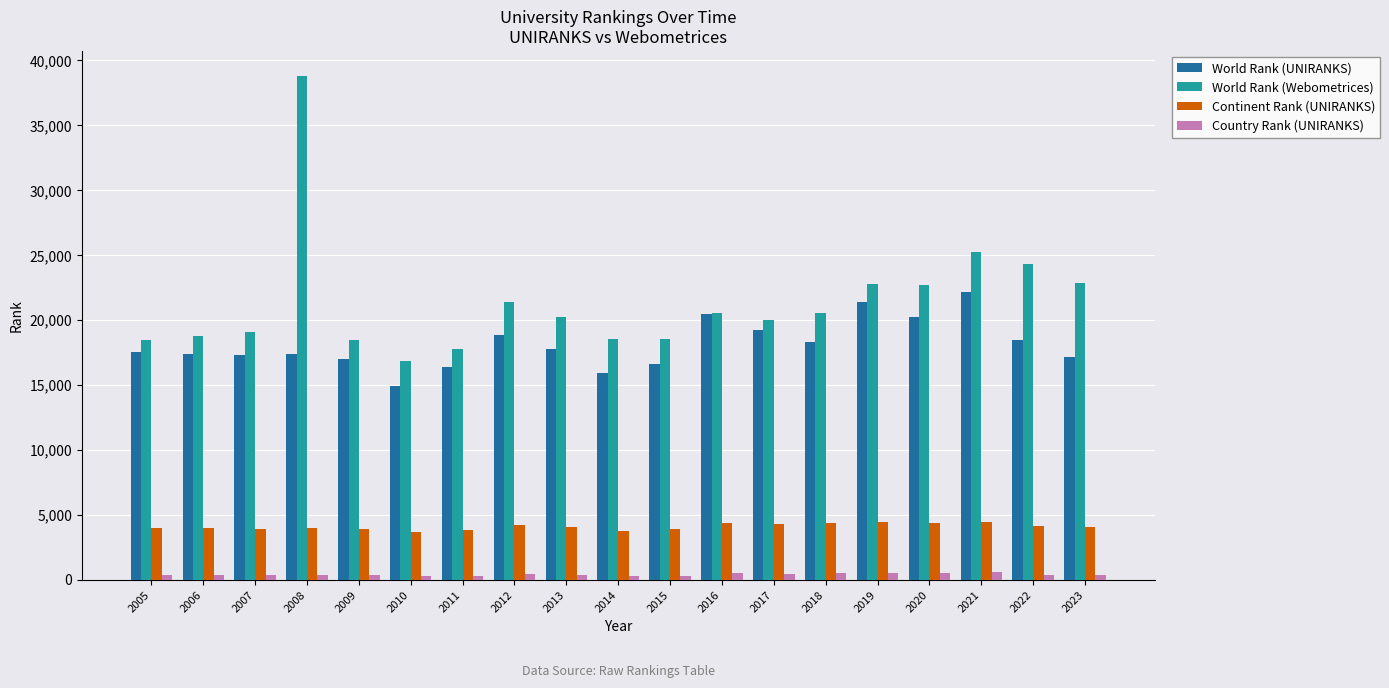

What is the minimum value shown in the chart?

253